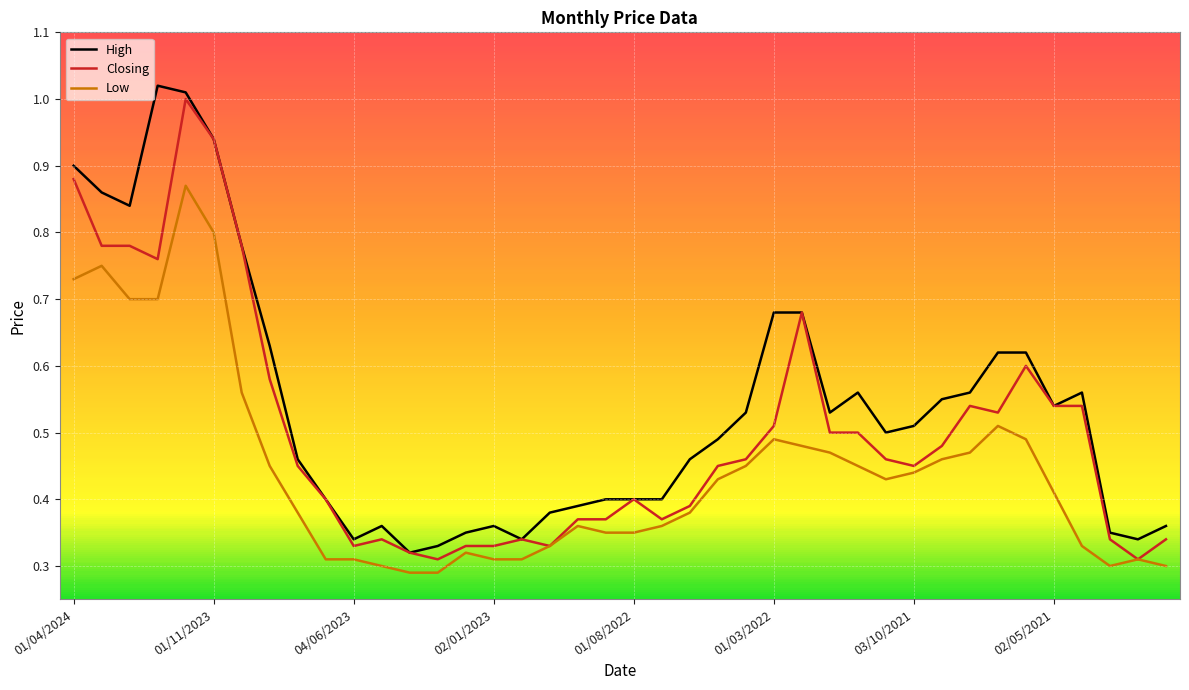

What are all the series names shown in the legend?

High, Closing, Low